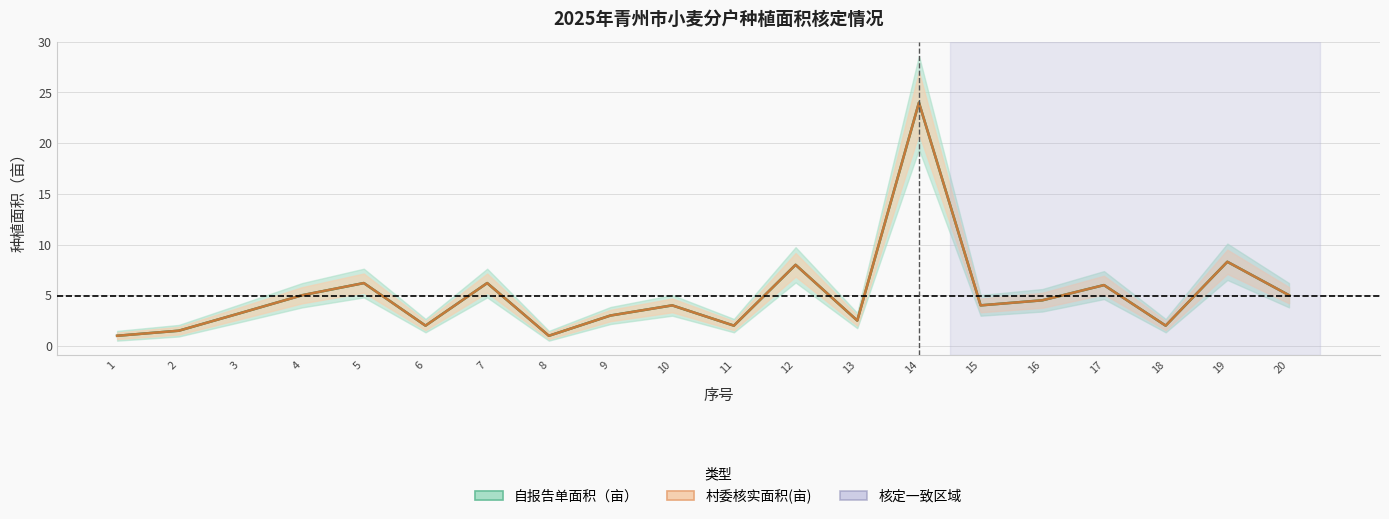

How many values in the 村委核实面积(亩) series exceed 4?

9